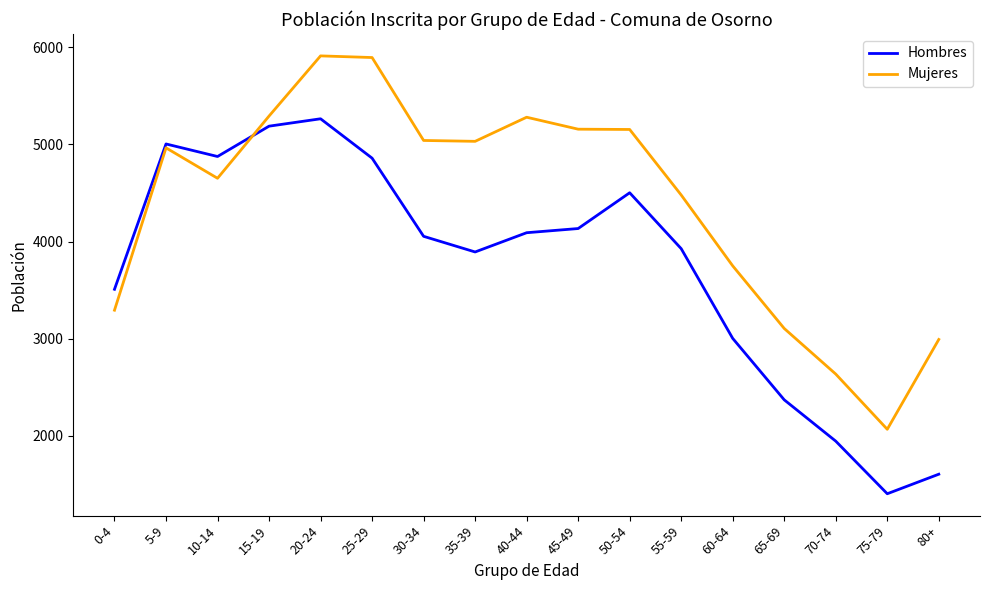

What is the sum of the Mujeres values at 25-29 and 55-59?

10372